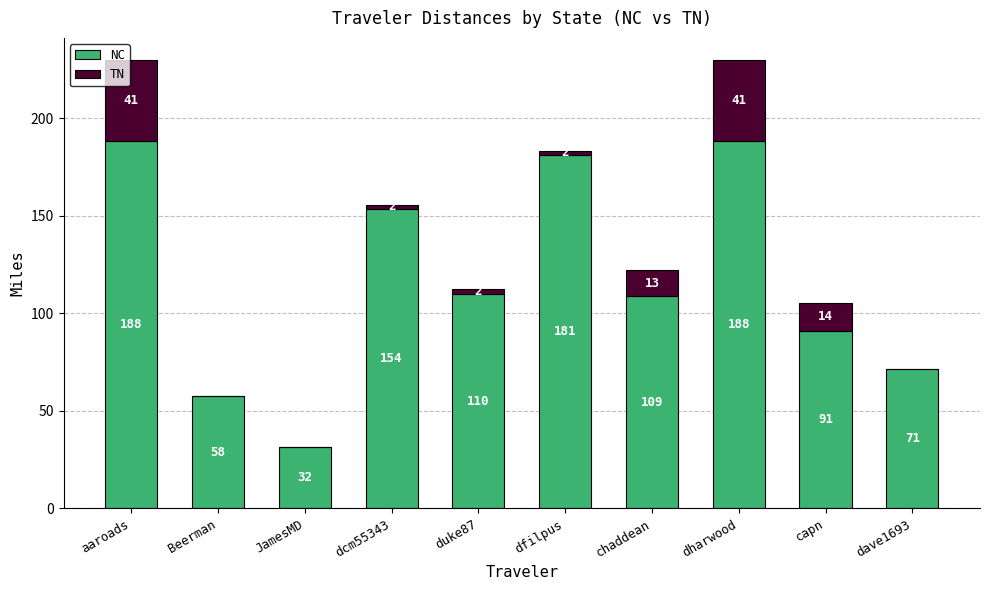

The value of TN at dave1693 is -16.2. True or false?

False